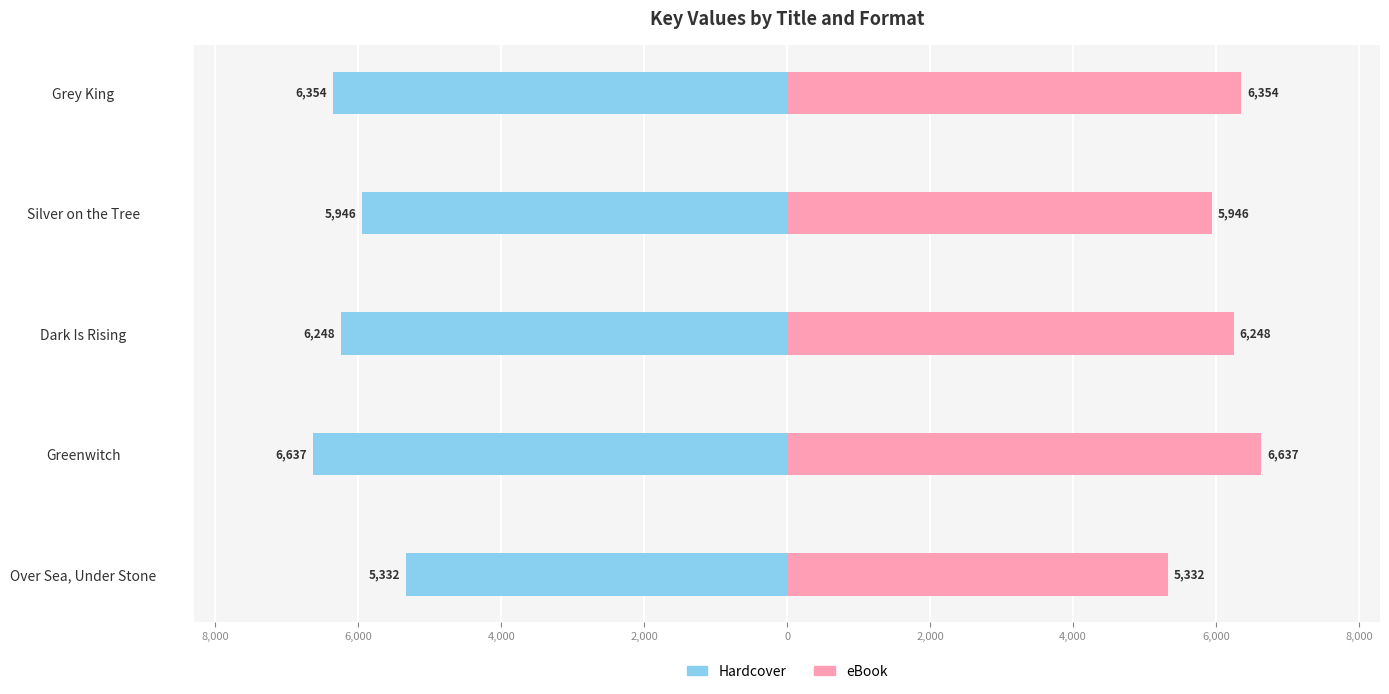

What position from the right is Grey King?

1